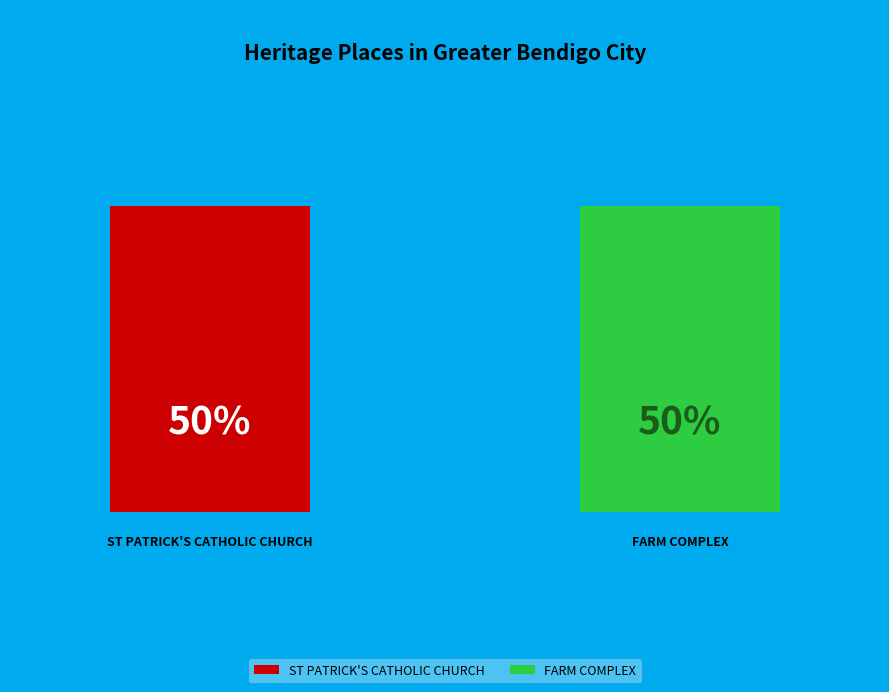

To the nearest percent, what percentage of the pie is ST PATRICK'S CATHOLIC CHURCH?

50%